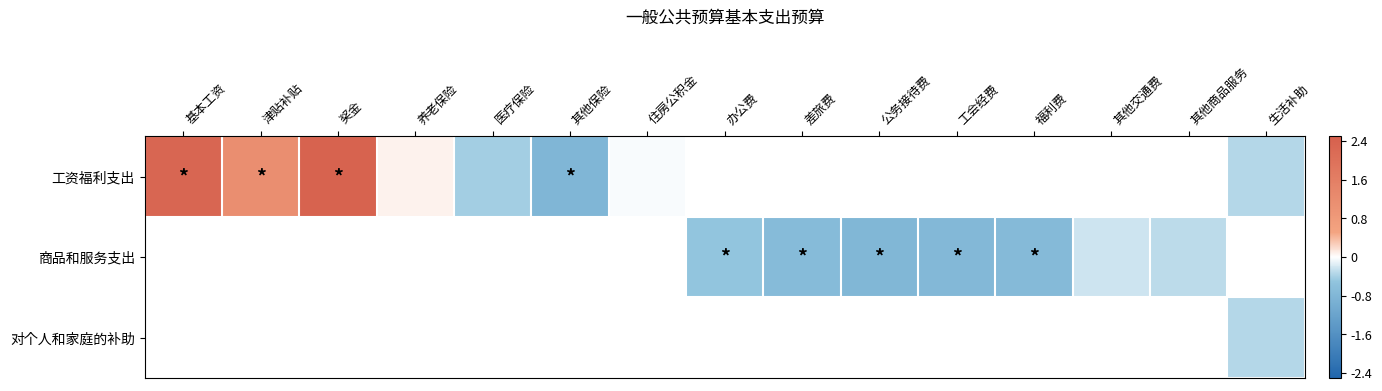

Count the number of categories in the chart.

15